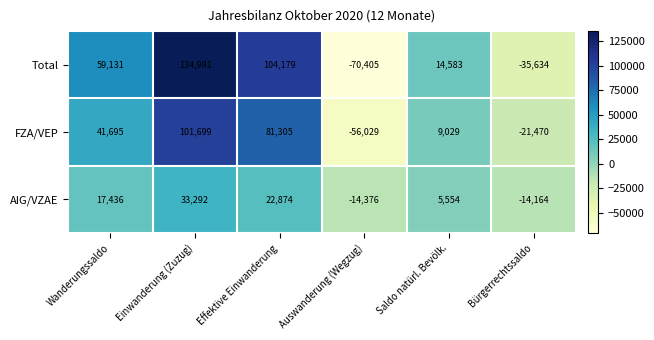

The value of FZA/VEP at Bürgerrechtssaldo is -21470. True or false?

True